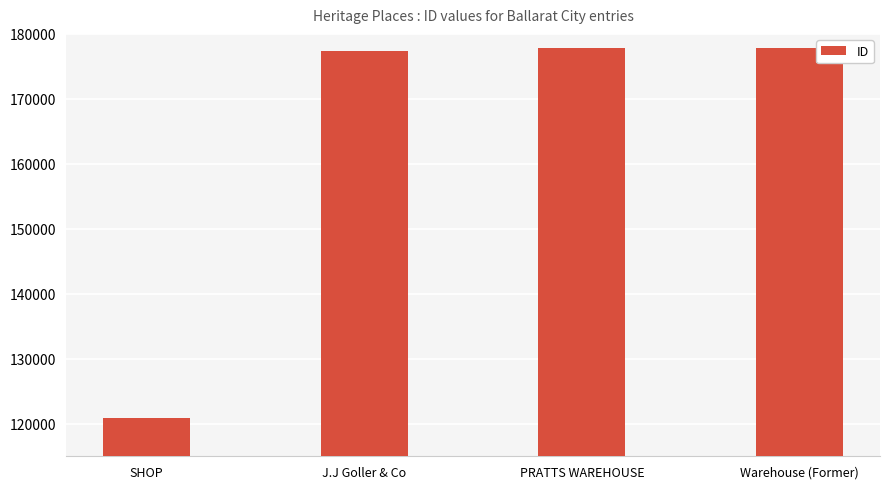

What is the value of the 1st bar from the left?

120888